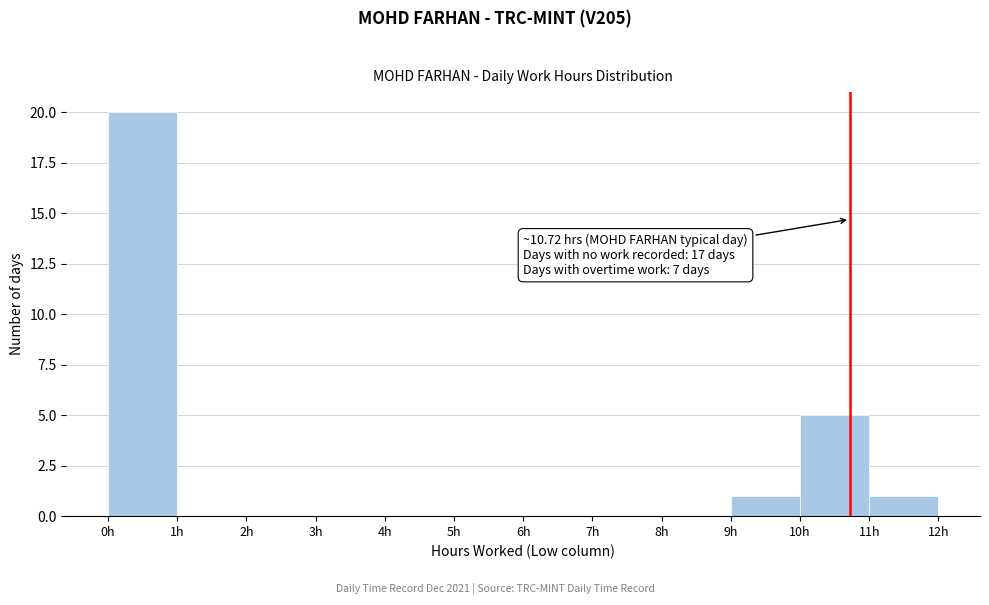

Which range on the x-axis has the tallest bar?

0 to 1